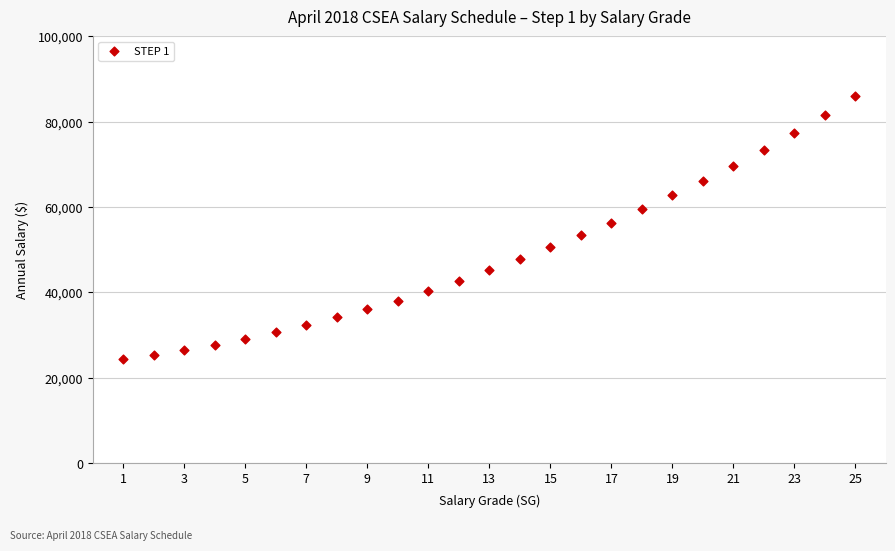

What is the range of X values (max minus min)?

24